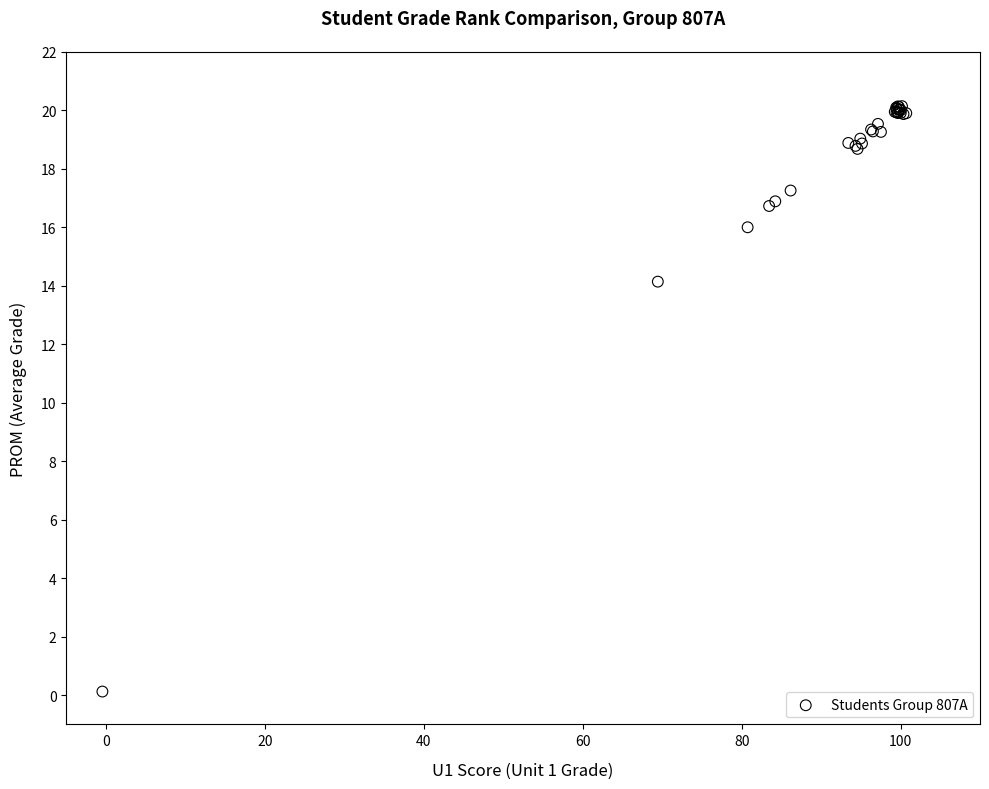

What Y value in the scatter plot is closest to 10?

14.1